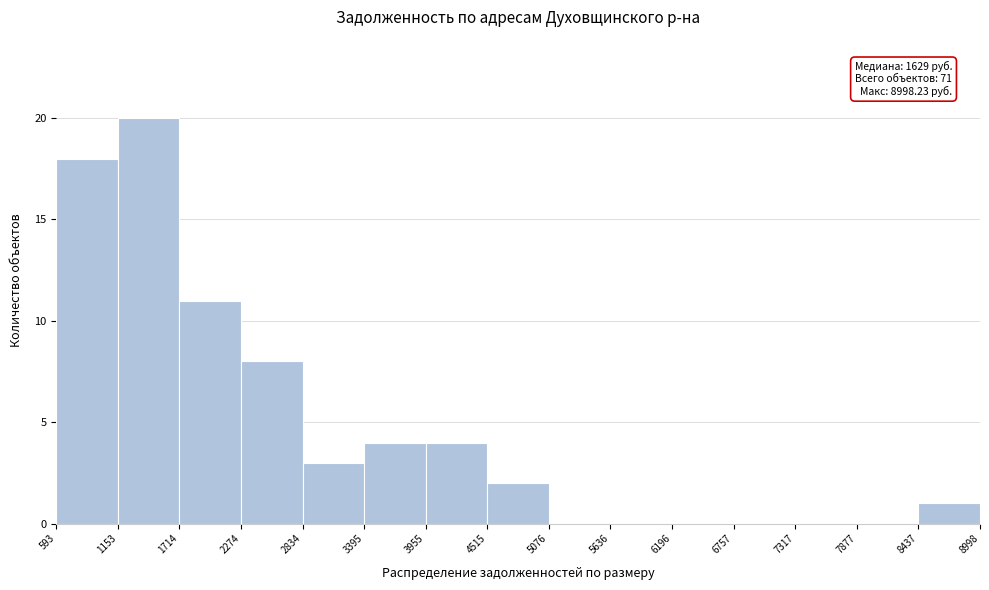

Over which range of the x-axis is the bar tallest?

1153 to 1714